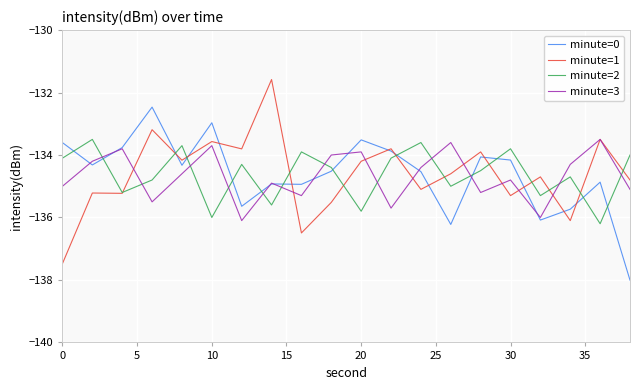

Reading left to right, transcribe all the data shown in this chart.

minute=0: -133.6	-134.3	-133.8	-132.5	-134.3	-133.0	-135.6	-134.9	-134.9	-134.5	-133.5	-133.9	-134.5	-136.2	-134.1	-134.2	-136.1	-135.7	-134.9	-138.0
minute=1: -137.5	-135.2	-135.2	-133.2	-134.2	-133.6	-133.8	-131.6	-136.5	-135.5	-134.2	-133.8	-135.1	-134.6	-133.9	-135.3	-134.7	-136.1	-133.5	-134.8
minute=2: -134.1	-133.5	-135.2	-134.8	-133.7	-136.0	-134.3	-135.6	-133.9	-134.4	-135.8	-134.1	-133.6	-135.0	-134.5	-133.8	-135.3	-134.7	-136.2	-134.0
minute=3: -135.0	-134.2	-133.8	-135.5	-134.6	-133.7	-136.1	-134.9	-135.3	-134.0	-133.9	-135.7	-134.4	-133.6	-135.2	-134.8	-136.0	-134.3	-133.5	-135.1